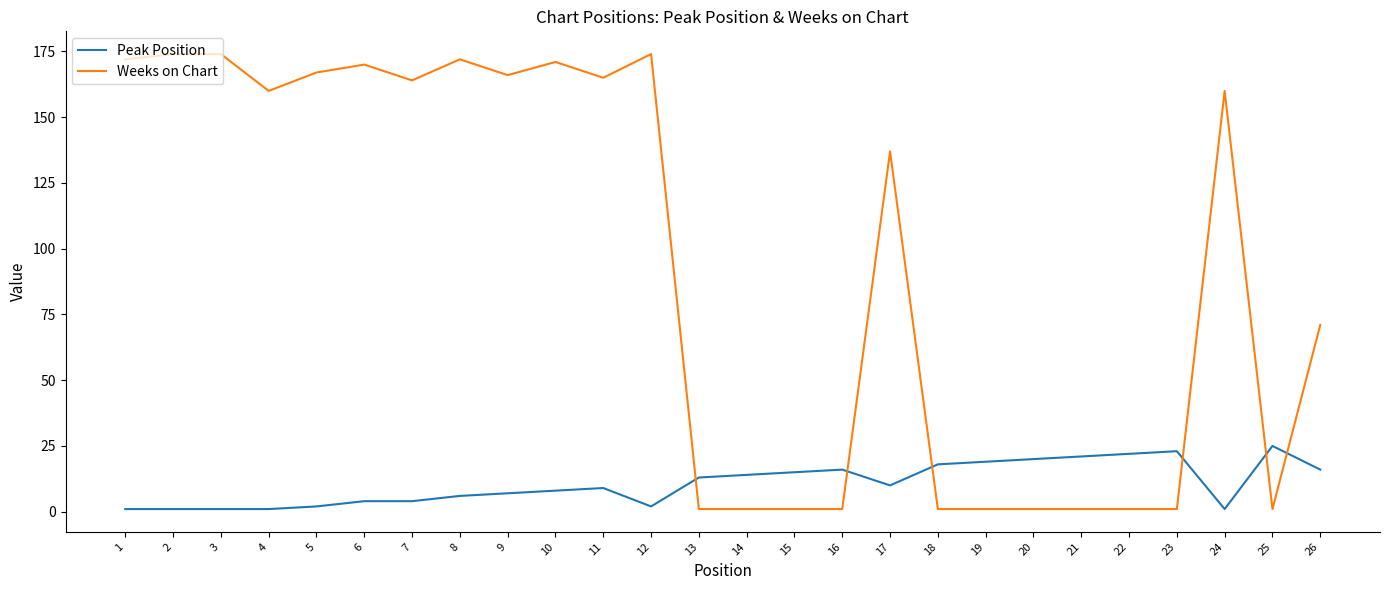

Where is Weeks on Chart nearest to the value 87?

26